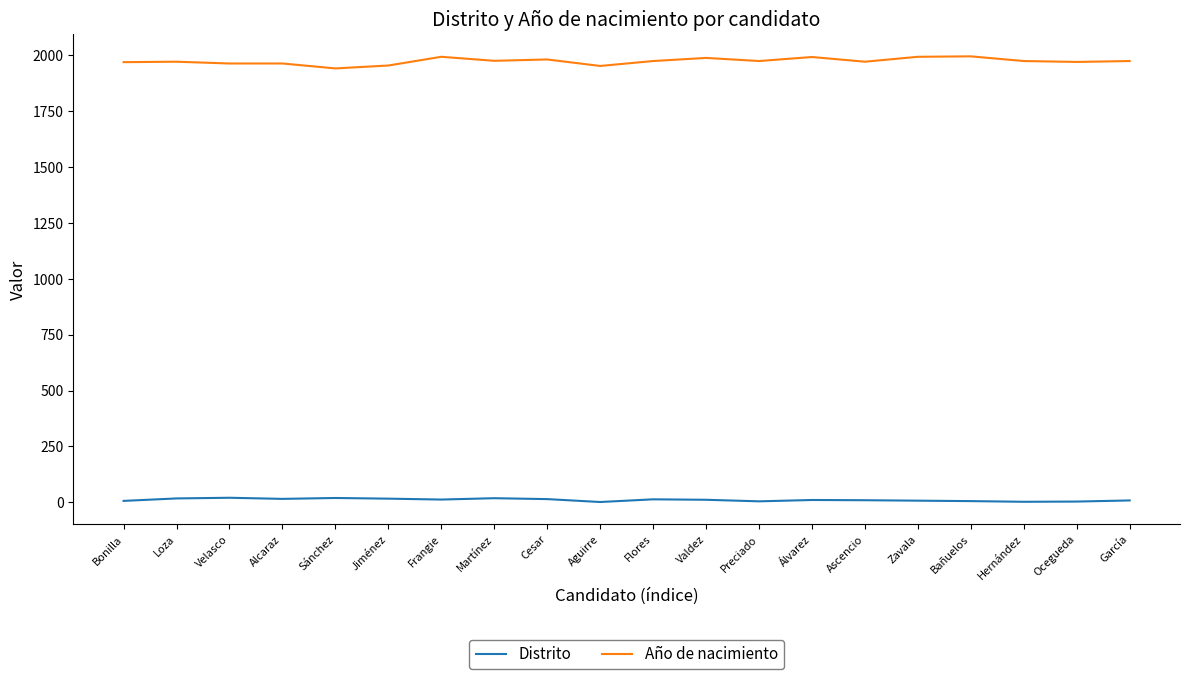

Which series has the widest spread of values?

Año de nacimiento